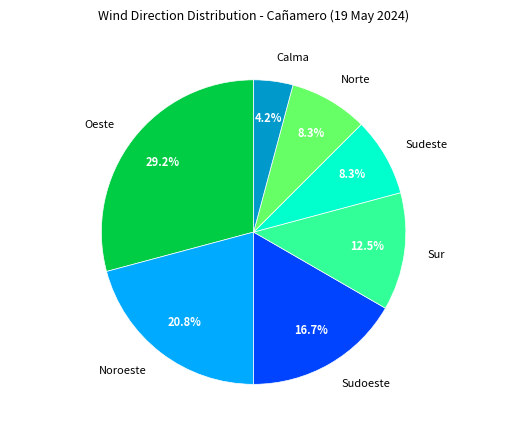

To the nearest percent, what is the average slice percentage?

14%